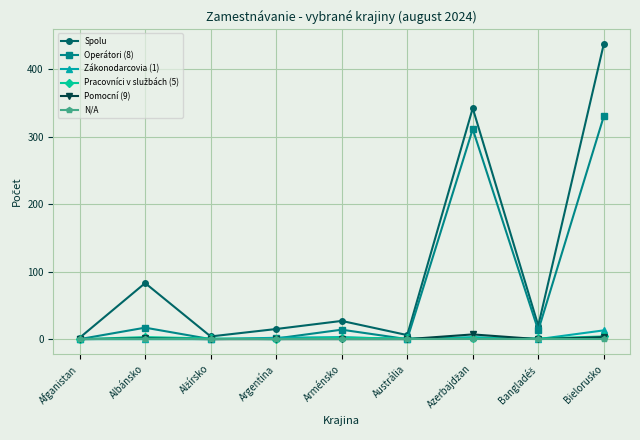

Which category has the highest value across all series?

Bielorusko